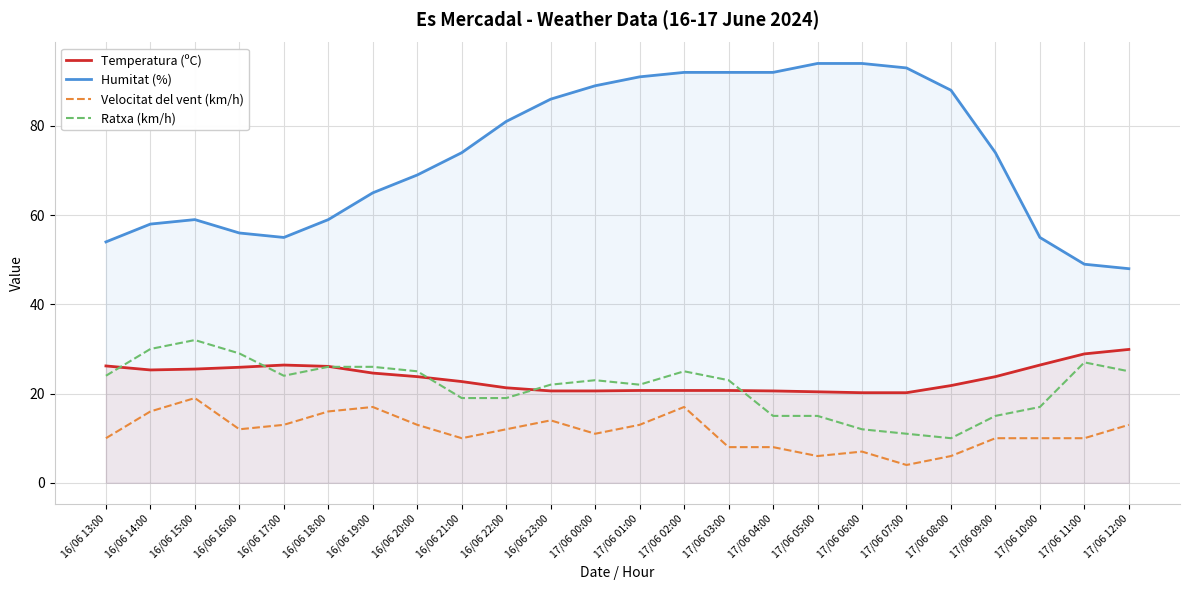

At which label is Humitat (%) closest to 71?

16/06 20:00